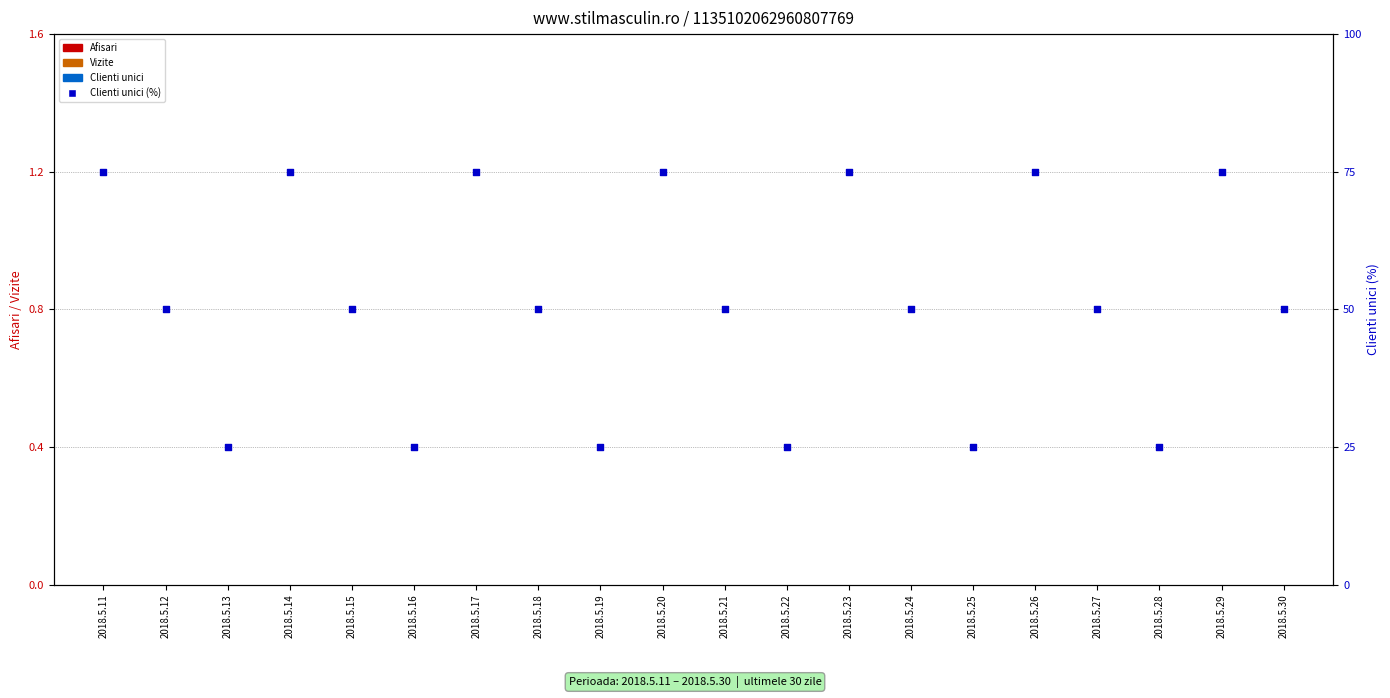

Which series has the largest total across all categories?

Clienti unici %